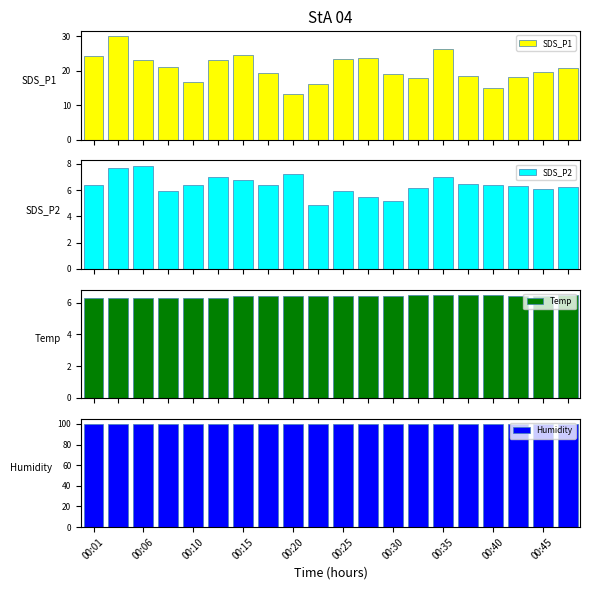

Which series has the largest range (max minus min)?

SDS_P1